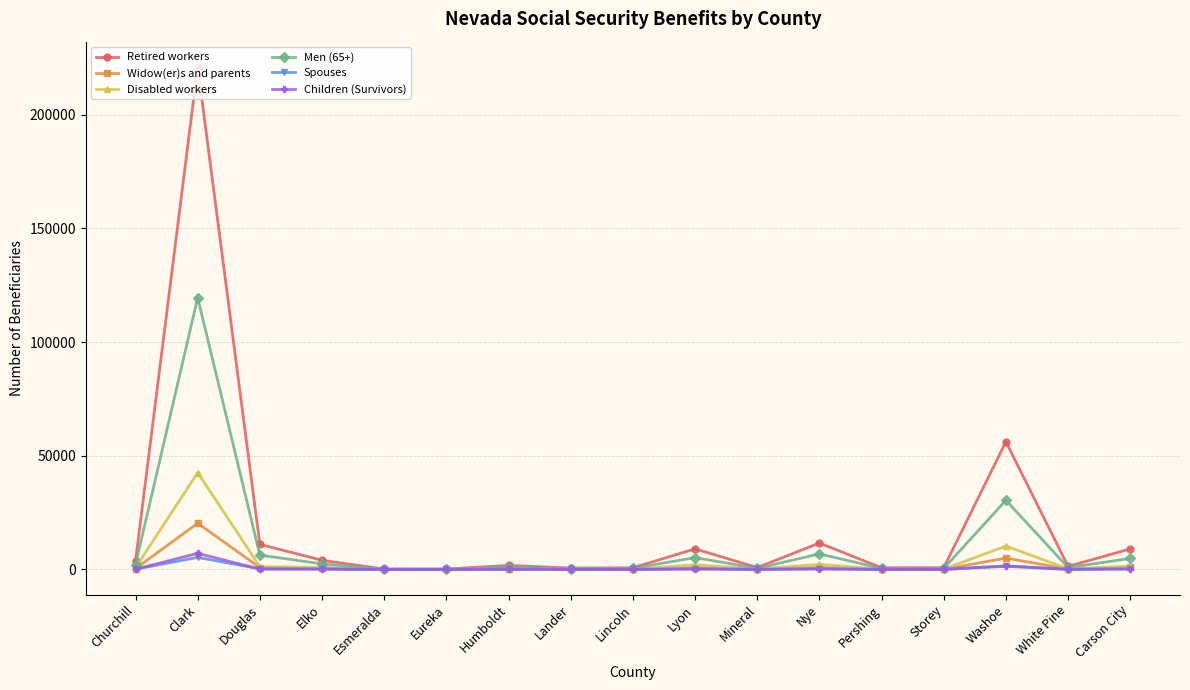

Which series has the widest spread of values?

Retired workers